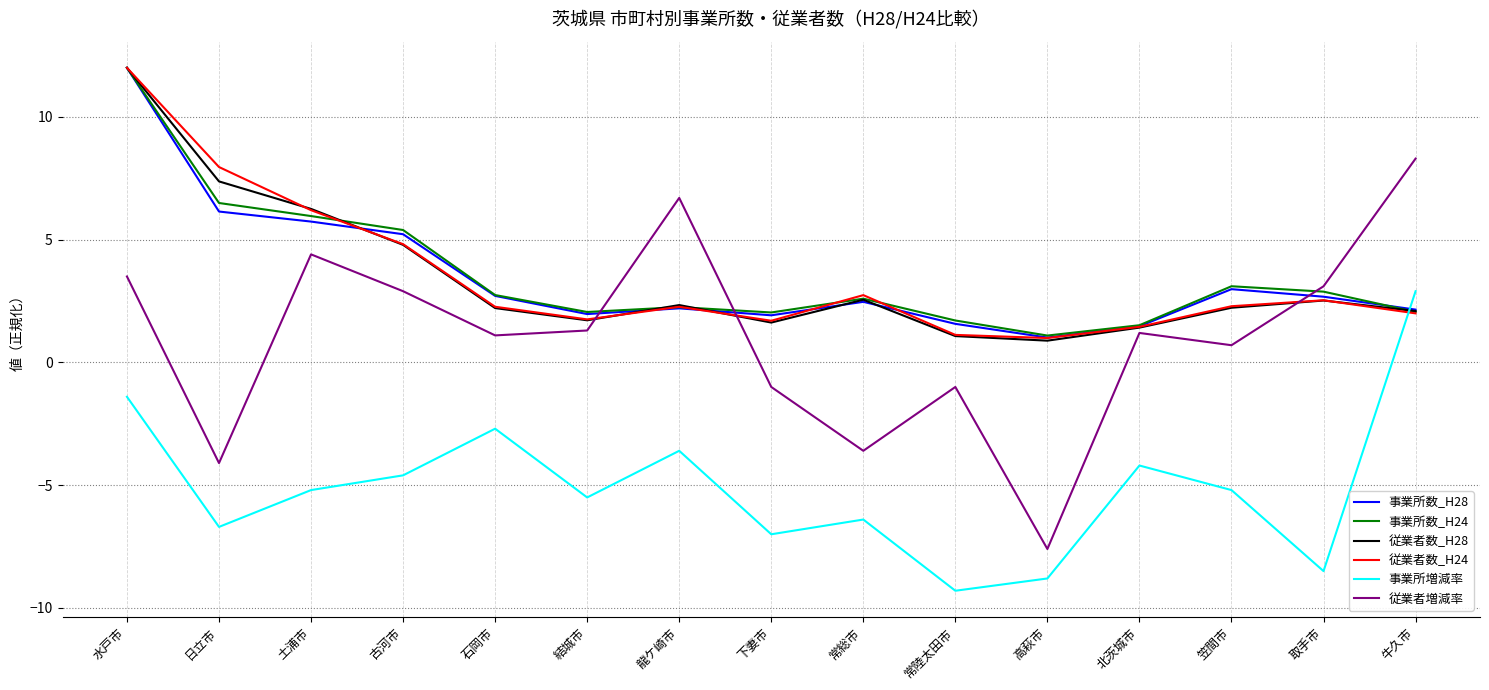

At which category is the sum across all series the highest?

水戸市